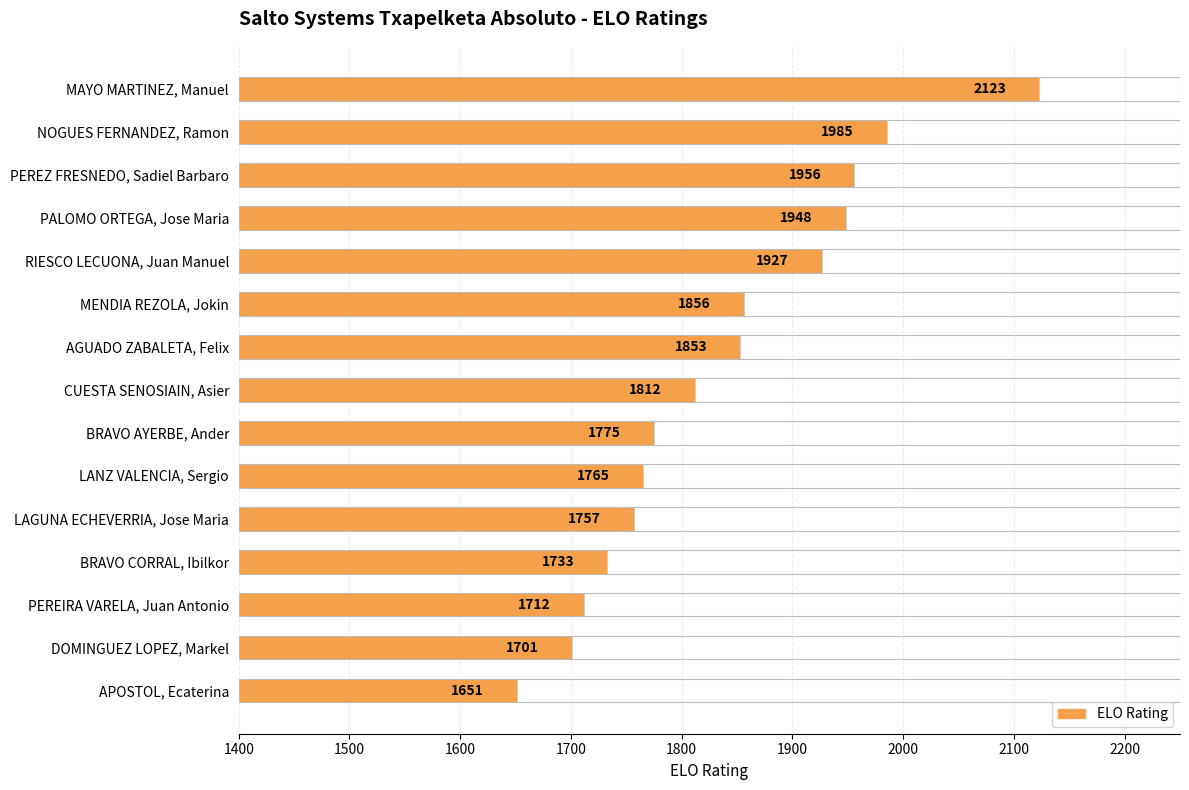

Is it true that the value at APOSTOL, Ecaterina is 1651?

True